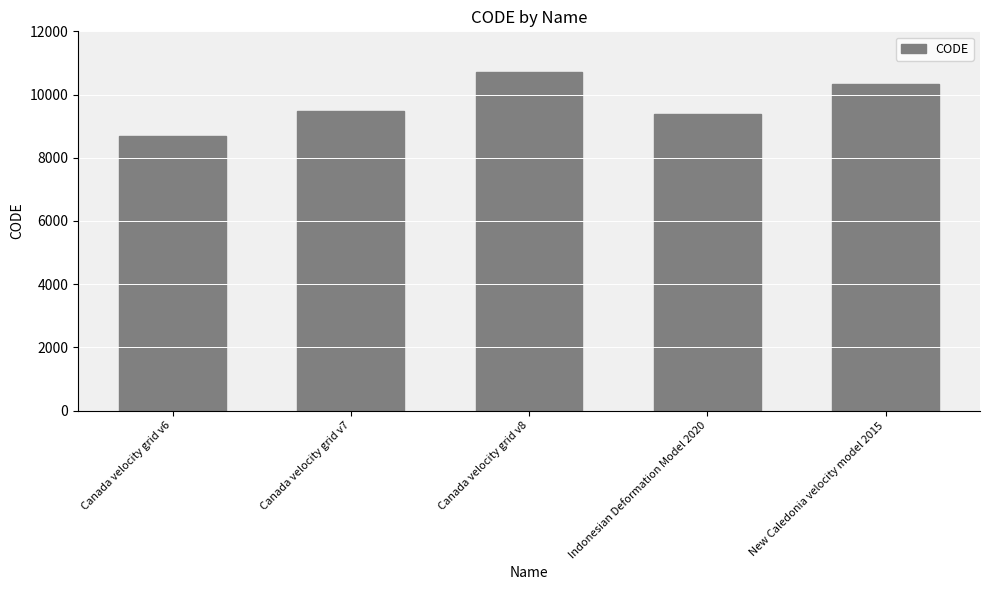

Which category has the highest value across all series?

Canada velocity grid v8